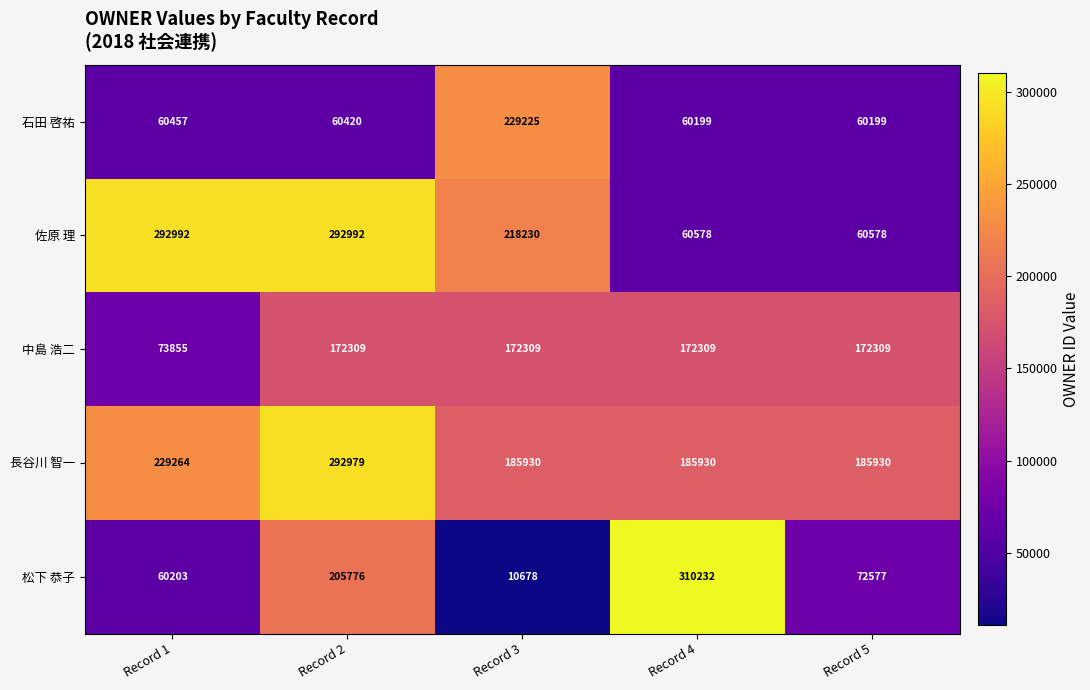

List the series in order of their peak value, lowest first.

中島 浩二, 石田 啓祐, 長谷川 智一, 佐原 理, 松下 恭子